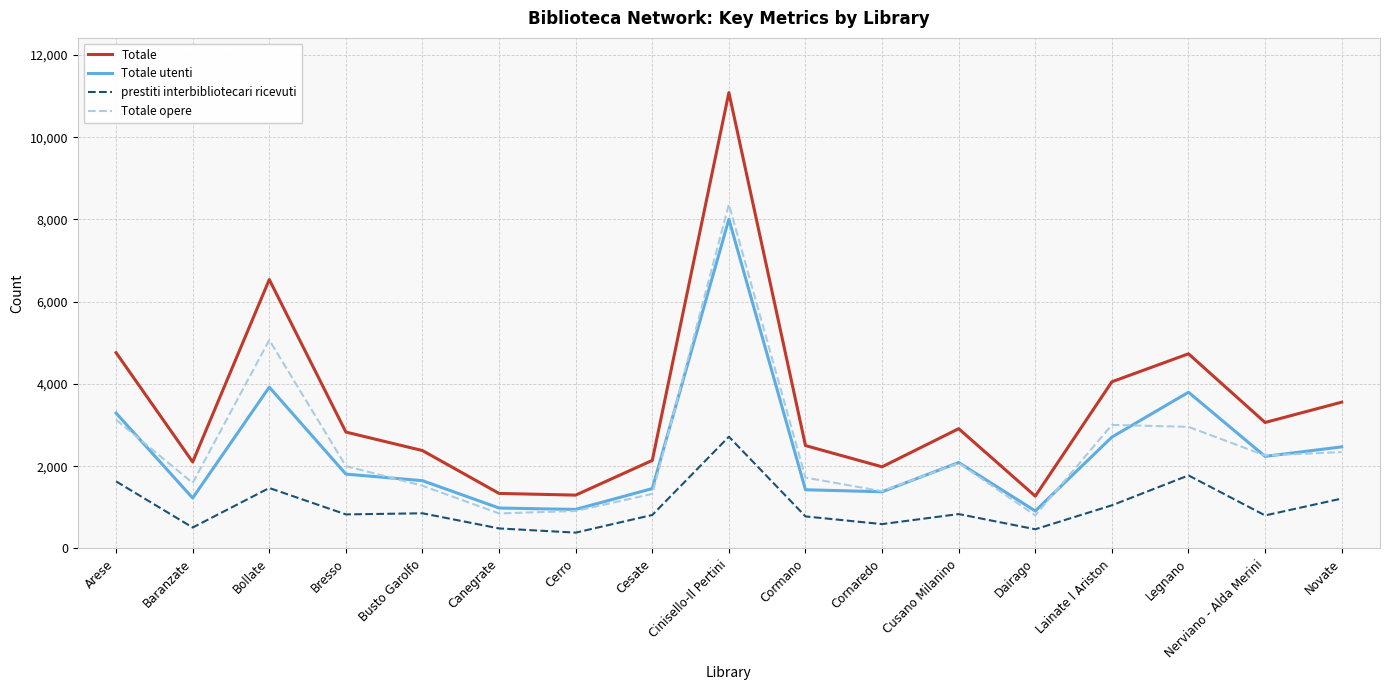

Rank the series at Legnano from lowest to highest value.

prestiti interbibliotecari ricevuti, Totale opere, Totale utenti, Totale